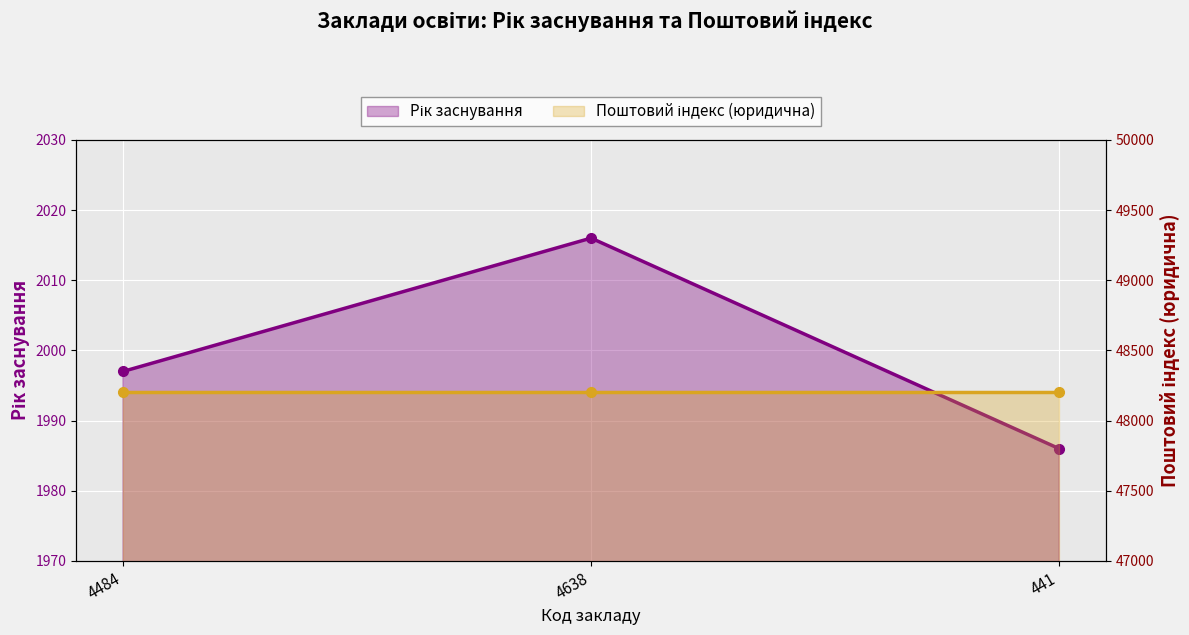

True or false: the data shows 816 at 4638.

False